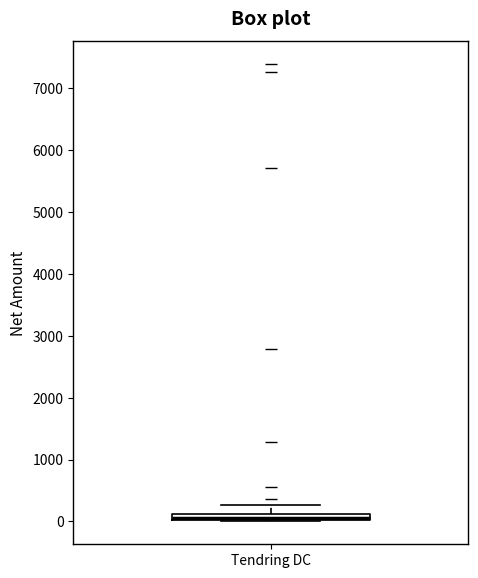

Where does the upper whisker of the box for Tendring DC end on the y-axis? The values are not printed on the chart, so give them approximately, as read against the axis.

300